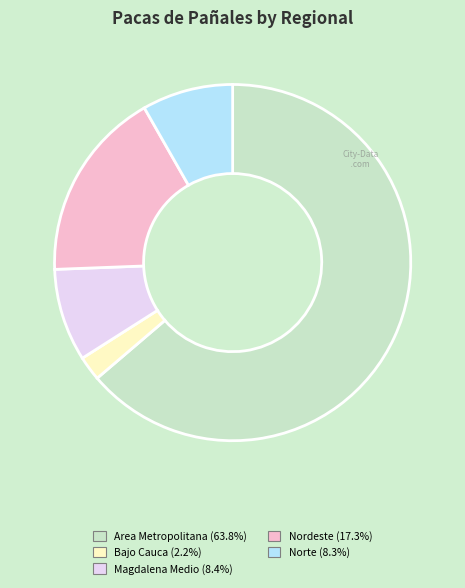

How many slices are in this pie chart?

5